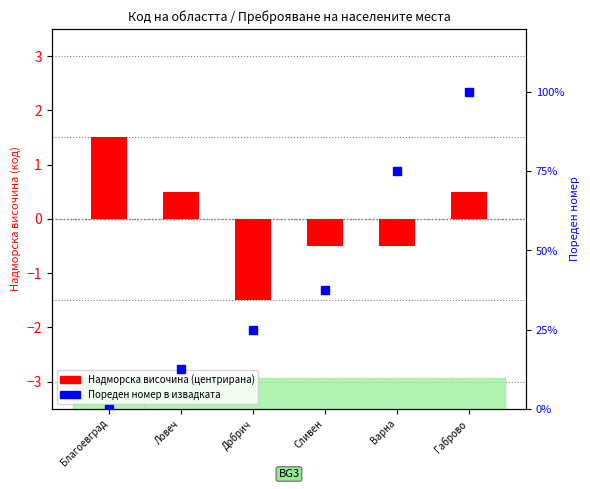

What is the label of the 4th bar from the left?

Сливен